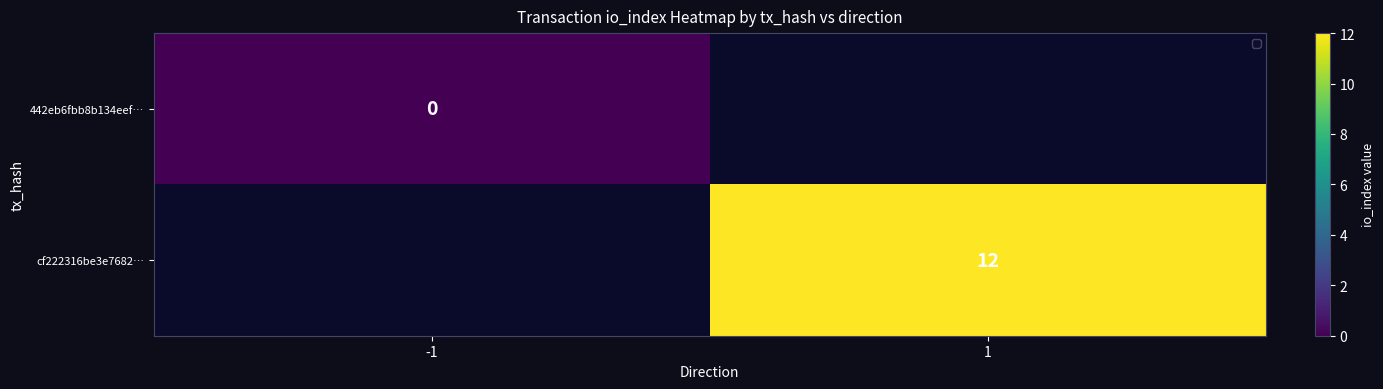

The cf222316be3e7682… series shows 12 at 1. True or false?

True